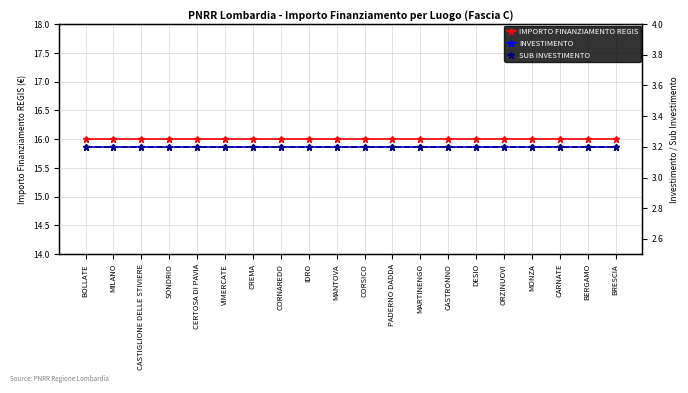

List the labels in order of INVESTIMENTO value, smallest first.

BOLLATE, MILANO, CASTIGLIONE DELLE STIVIERE, SONDRIO, CERTOSA DI PAVIA, VIMERCATE, CREMA, CORNAREDO, IDRO, MANTOVA, CORSICO, PADERNO DADDA, MARTINENGO, CASTRONNO, DESIO, ORZINUOVI, MONZA, CARNATE, BERGAMO, BRESCIA